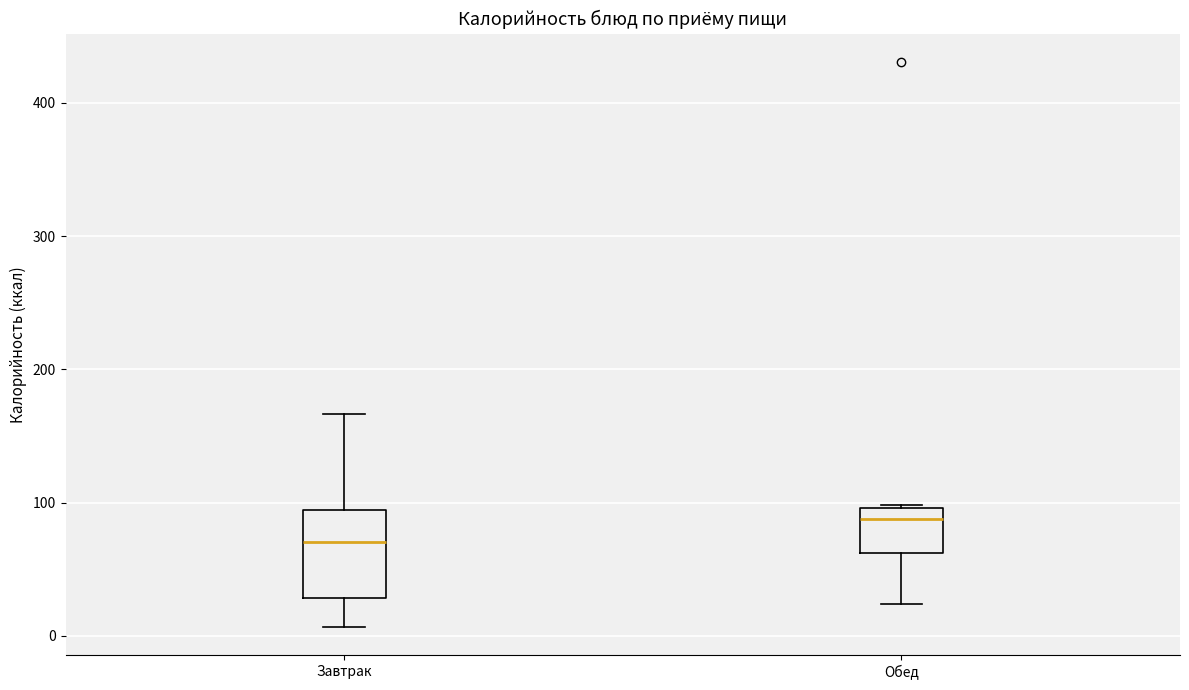

Which box has the lowest median line?

Завтрак